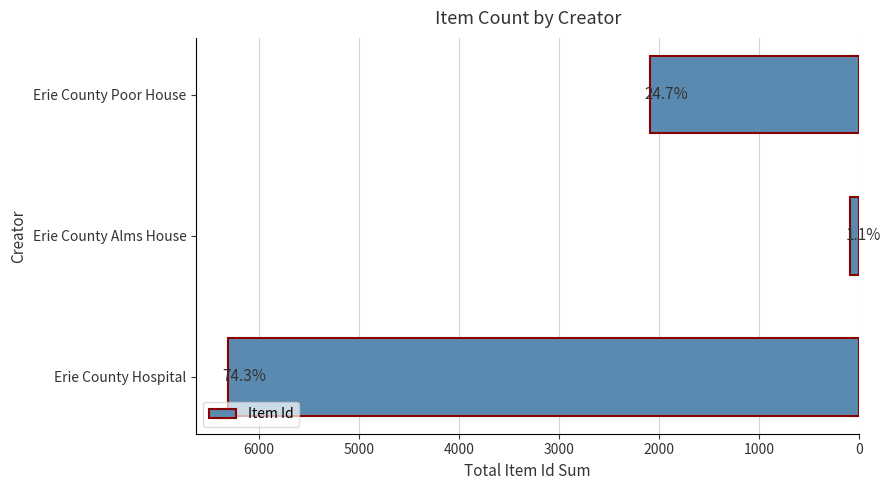

What is the average value?

2834